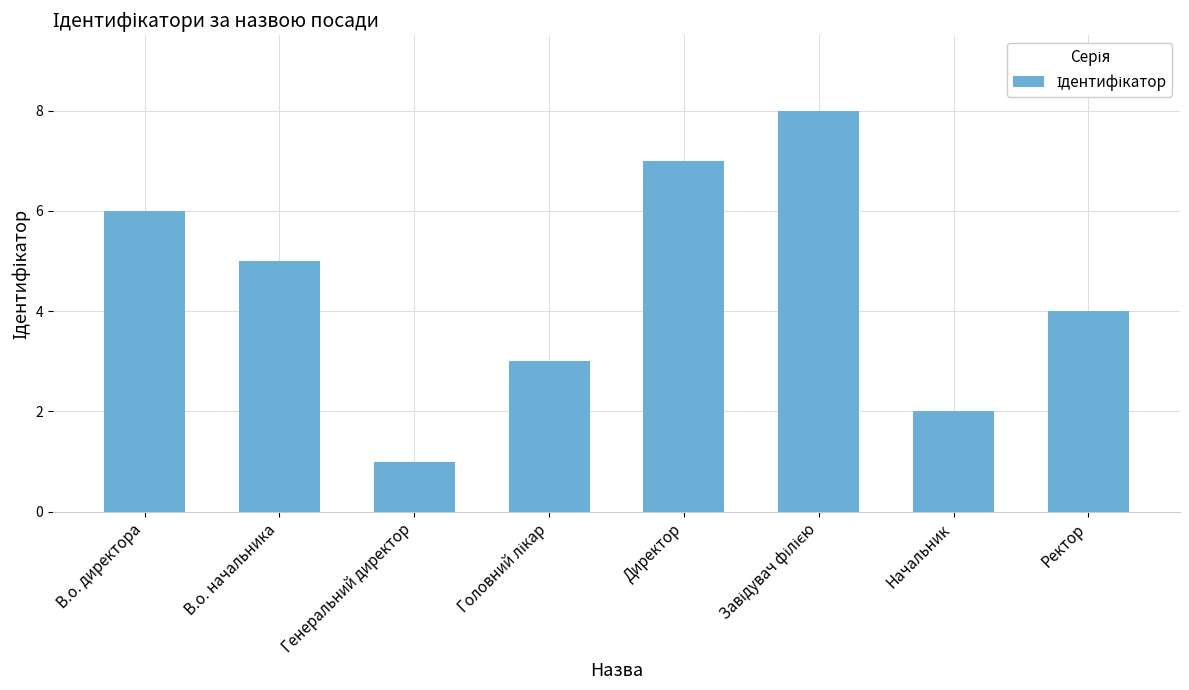

What is the change in value from Генеральний директор to Начальник?

+1